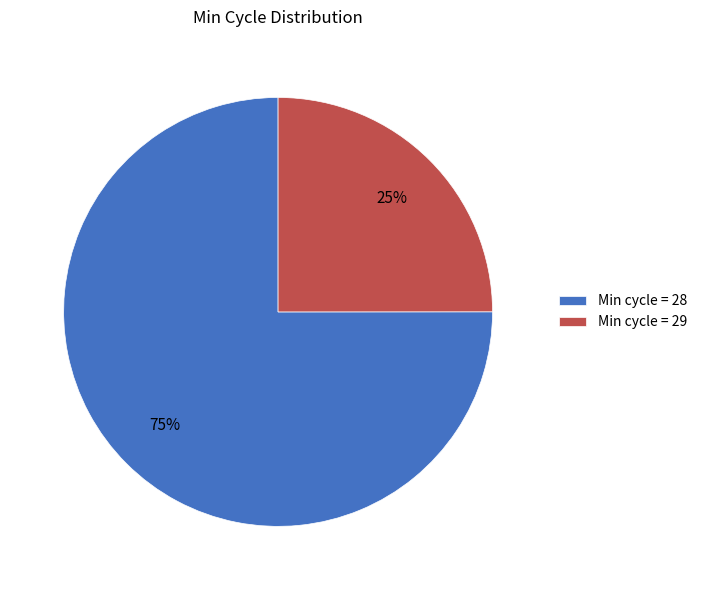

Rank the categories by value from highest to lowest.

Min cycle = 28, Min cycle = 29